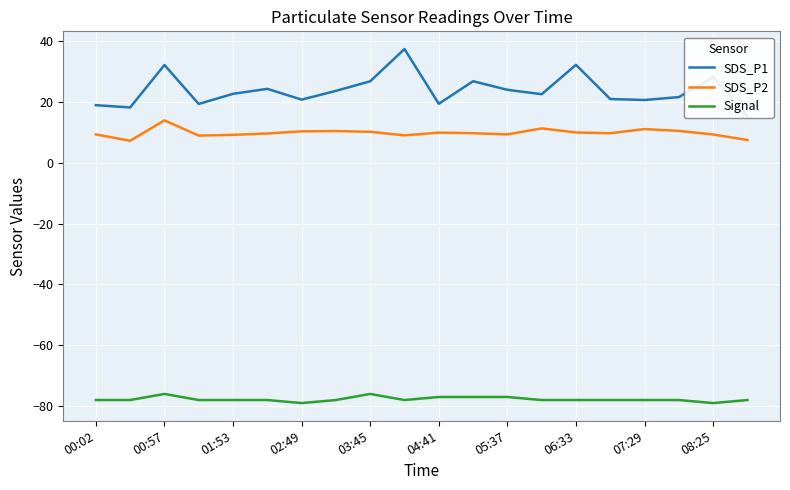

What is the highest value of the SDS_P2 series?

13.9